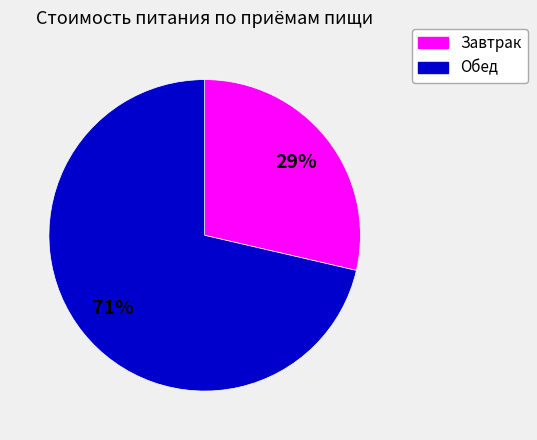

To the nearest percent, what is the average slice percentage?

50%